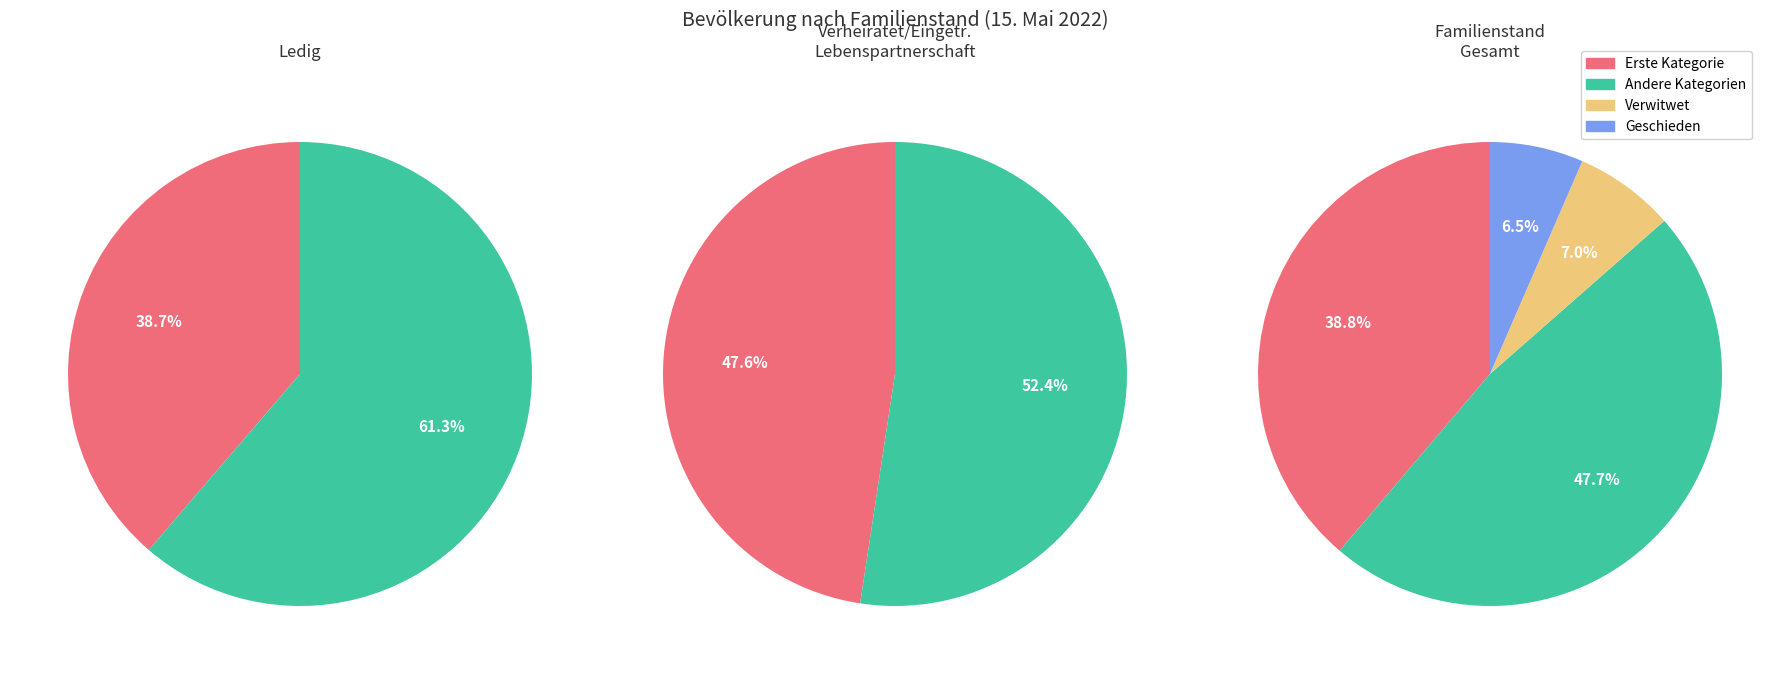

What is the ratio of the value at Verheiratet/Eingetr. Lebenspartnerschaft to the value at Verwitwet?

6.8